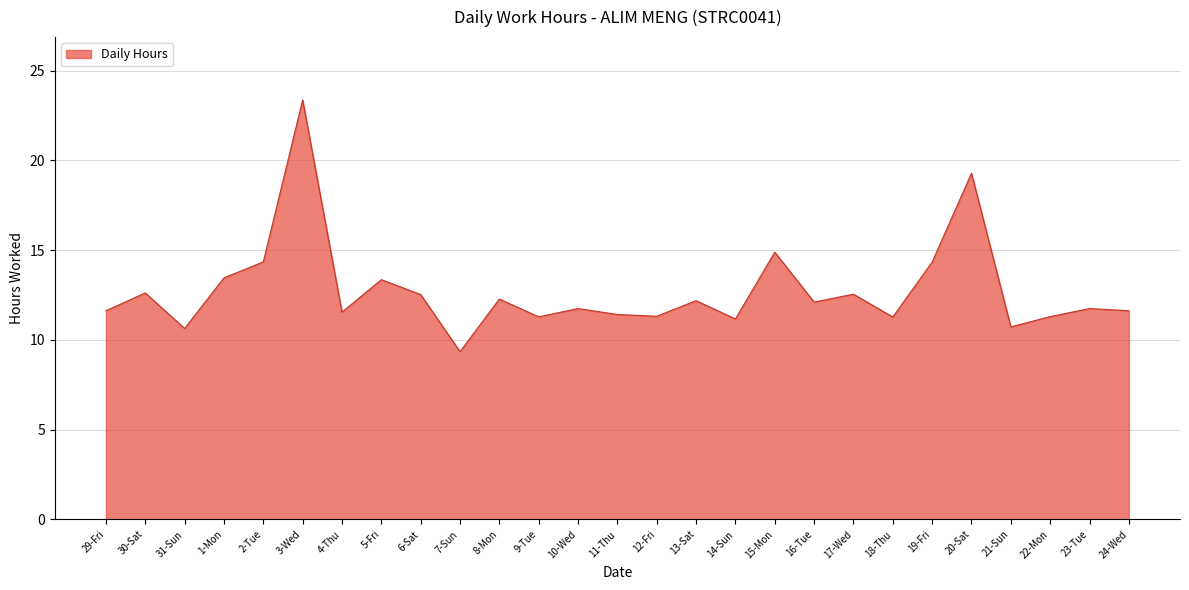

Is it true that the value at 1-Mon is 13.5?

True